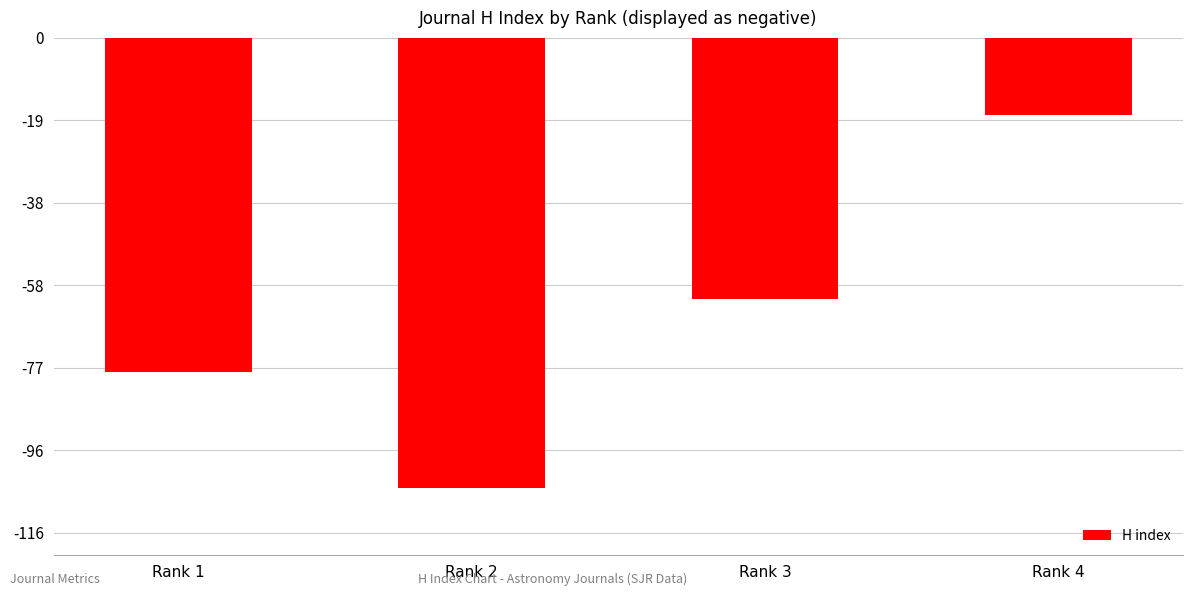

What is the value of the 1st bar from the left?

-78